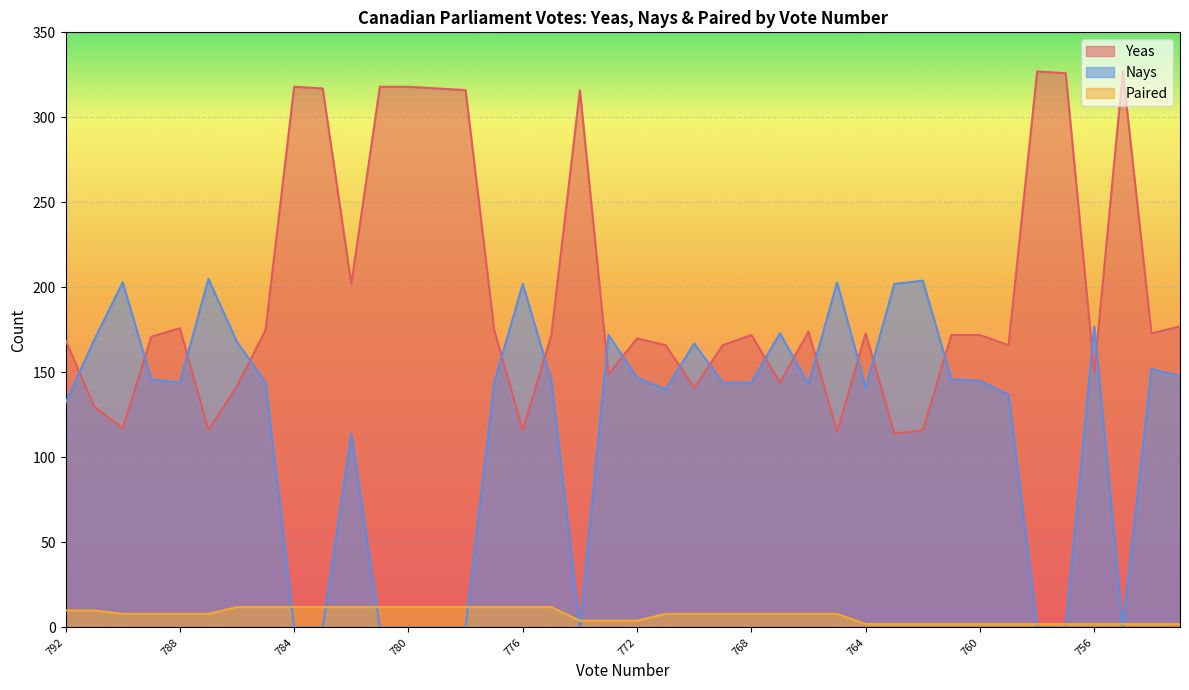

What is the total value across all series at 763?

318